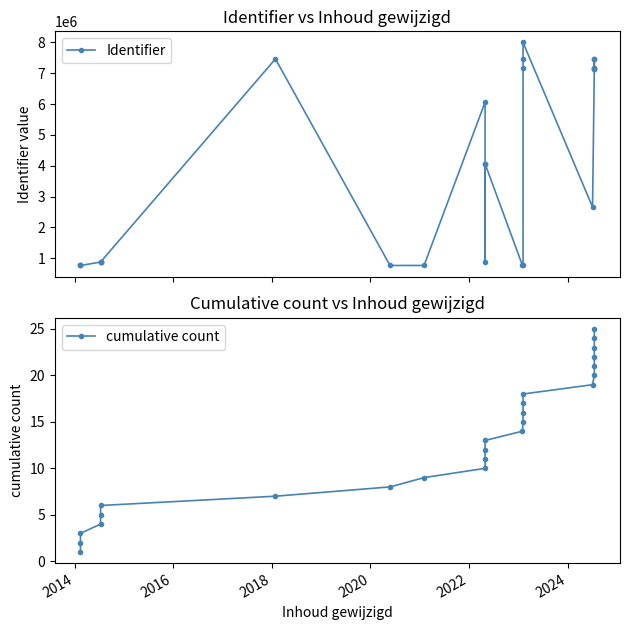

List the series in order of their overall mean, lowest first.

cumulative count, Identifier